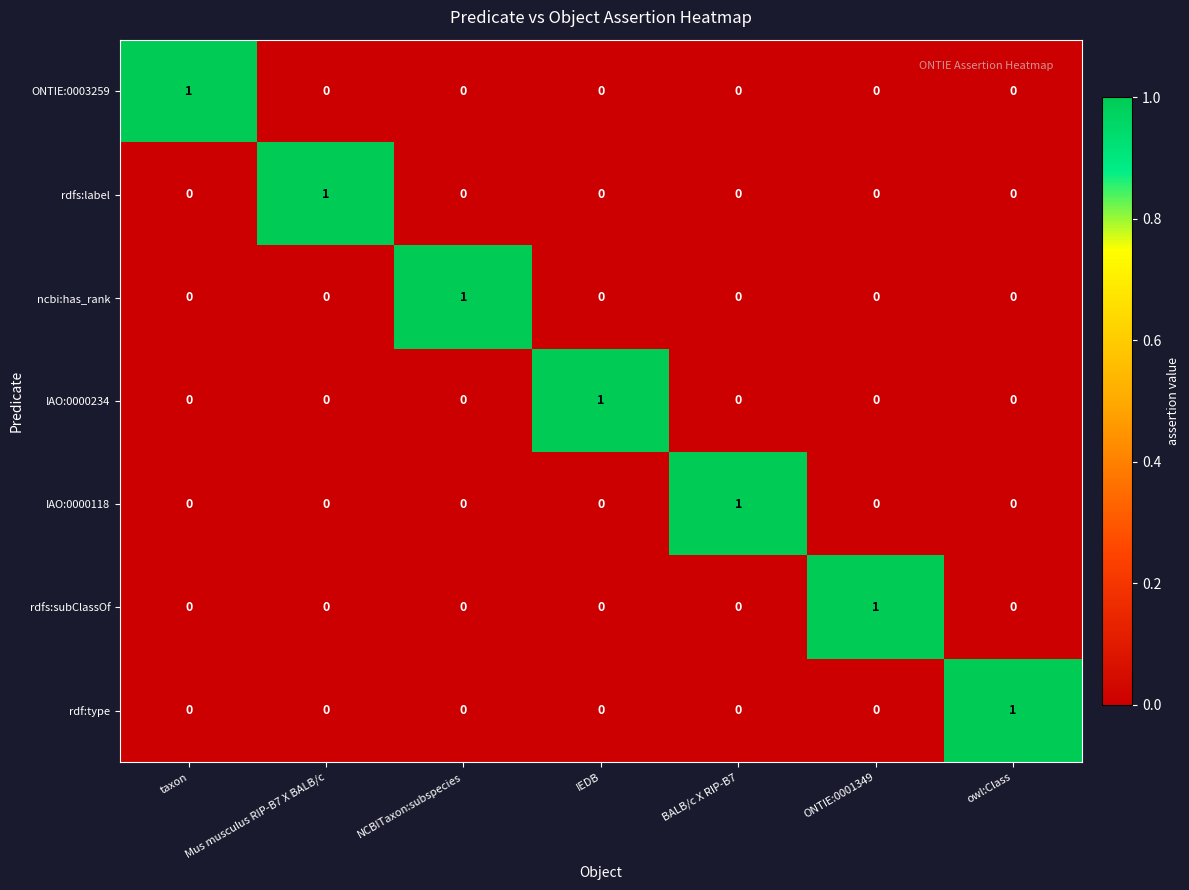

Is it true that IAO:0000234 equals 1 at IEDB?

True